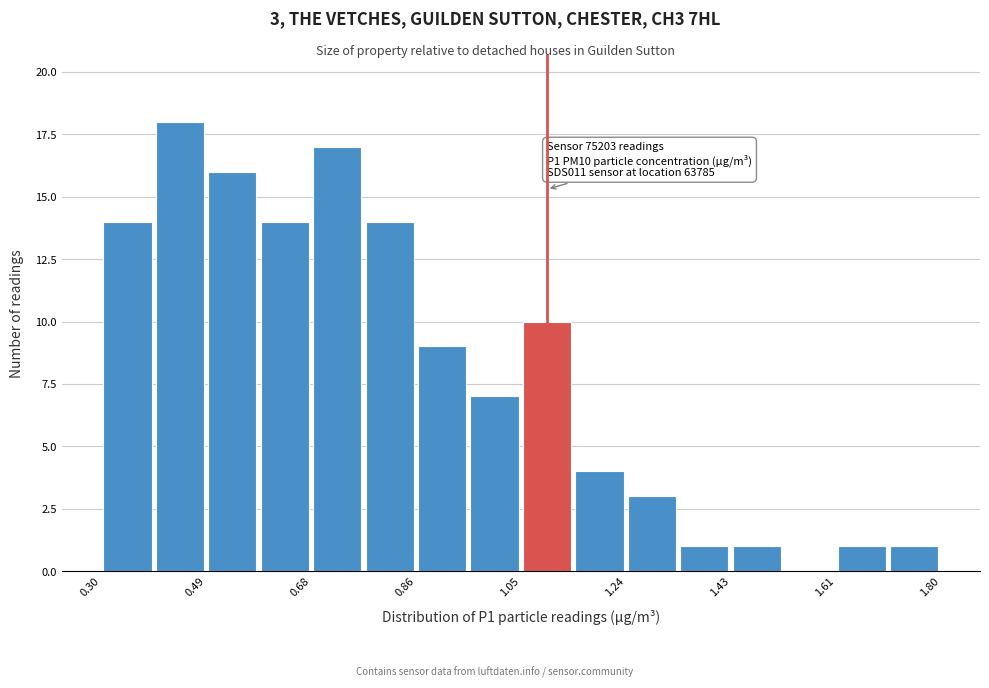

Over which range of the x-axis is the bar tallest?

0.40 to 0.48